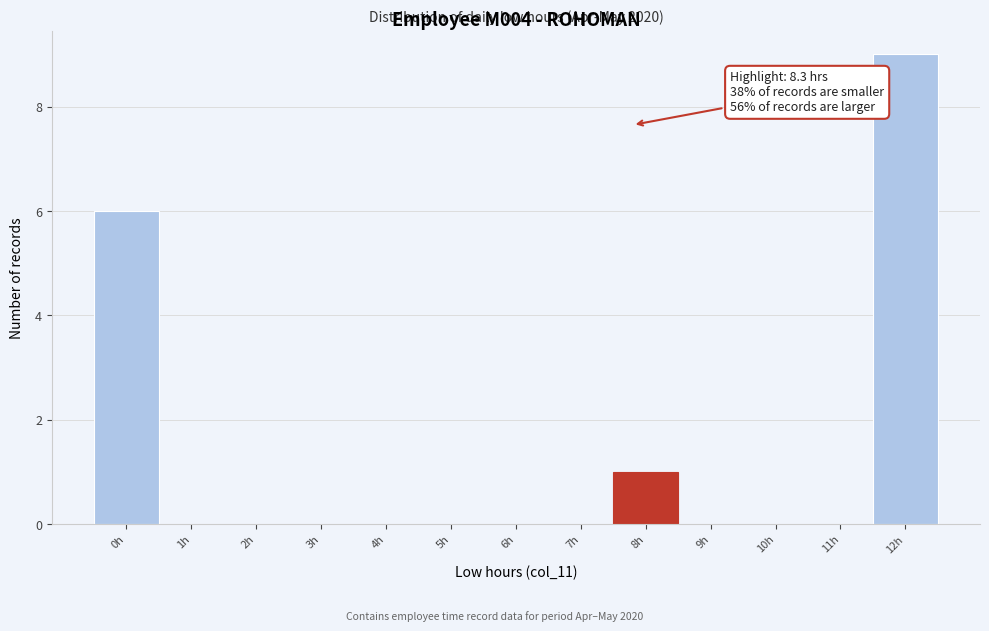

Reading left to right, transcribe all the data shown in this chart.

0h=6	1h=0	2h=0	3h=0	4h=0	5h=0	6h=0	7h=0	8h=1	9h=0	10h=0	11h=0	12h=9